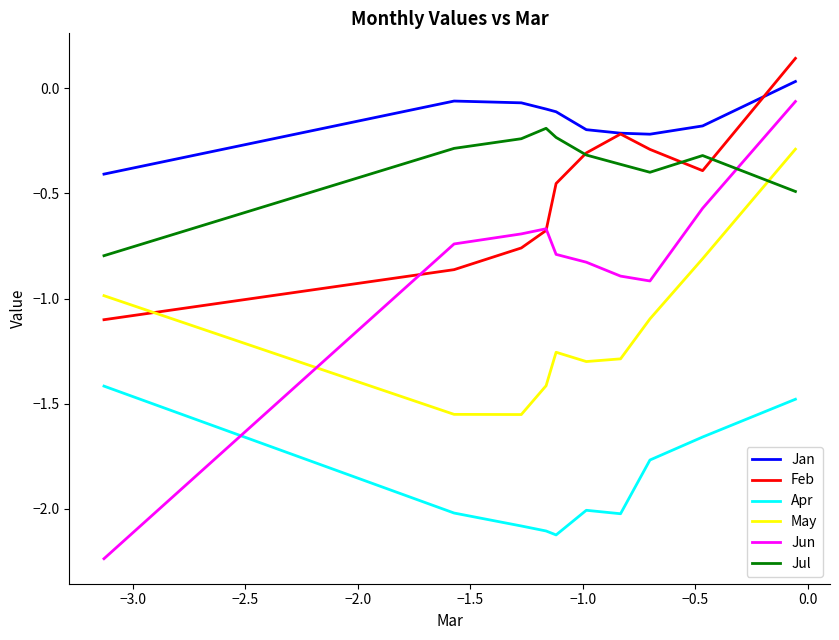

Which series has the largest total across all categories?

Jan